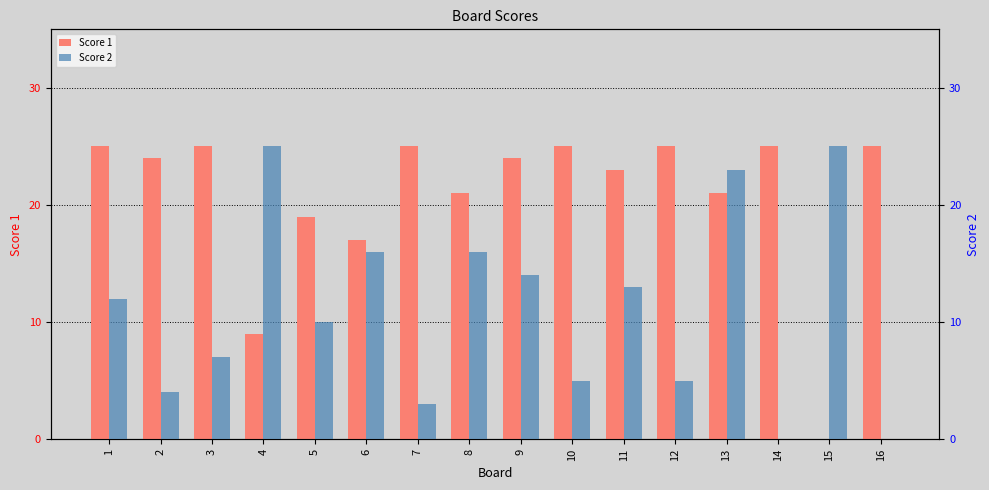

What is the value of the Score 1 bar at the 9th from the left?

24